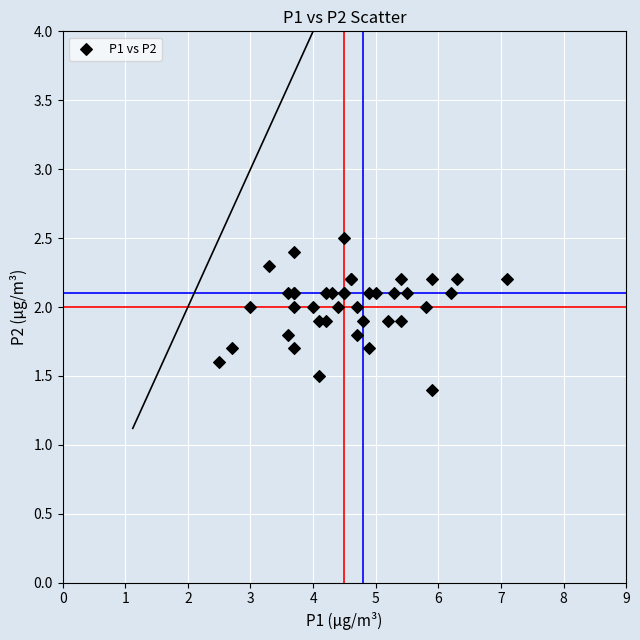

What Y value in the scatter plot is closest to 1?

1.4